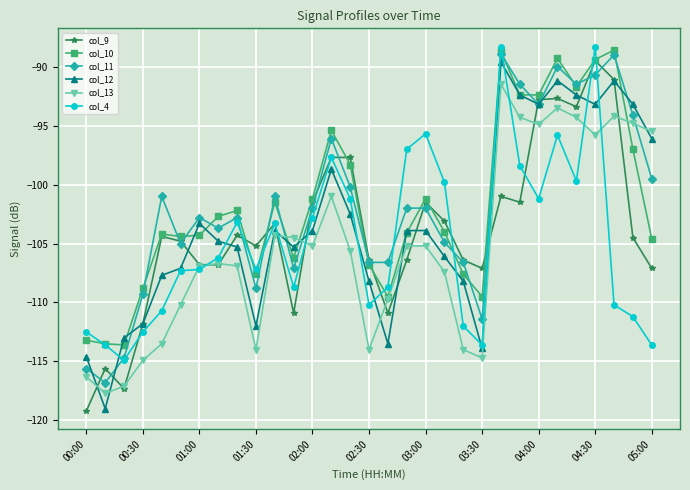

What is the value of the col_10 point at the 5th from the left?

-104.2